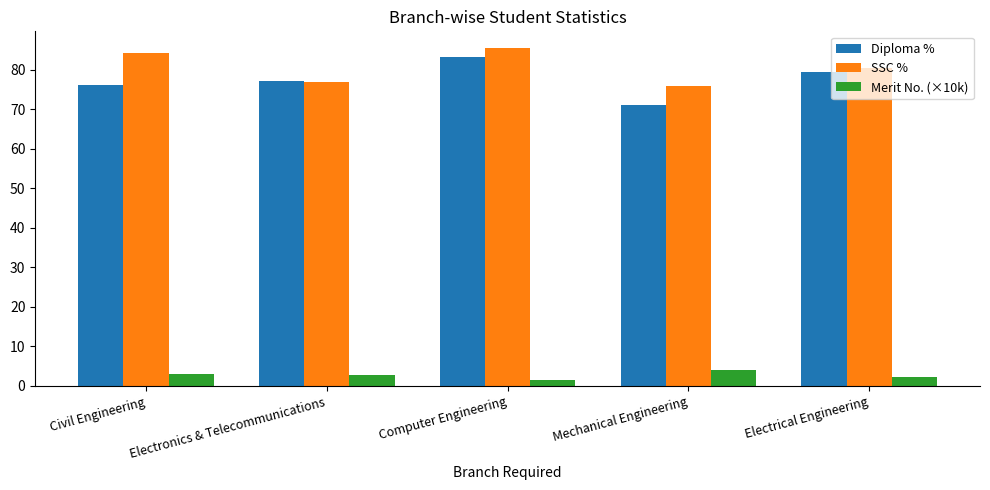

What is the difference between the highest and lowest values at Electronics & Telecommunications?

74.5